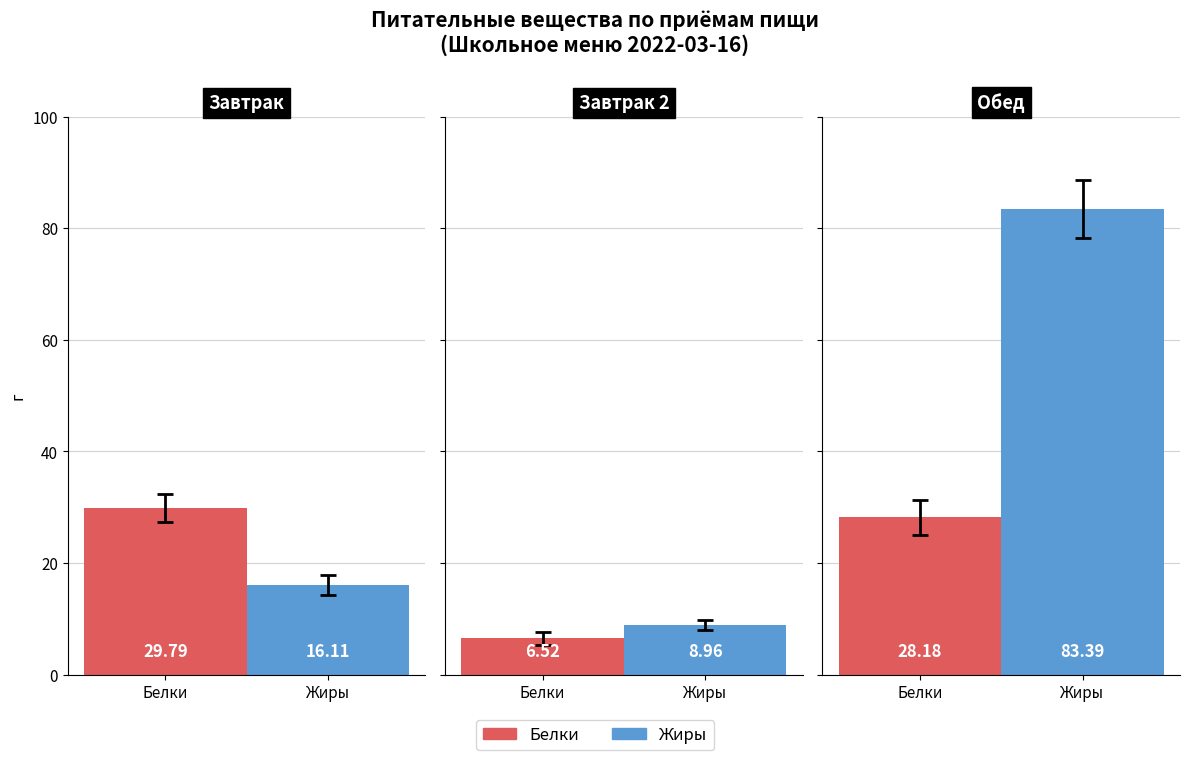

What are all the series names shown in the legend?

Белки, Жиры